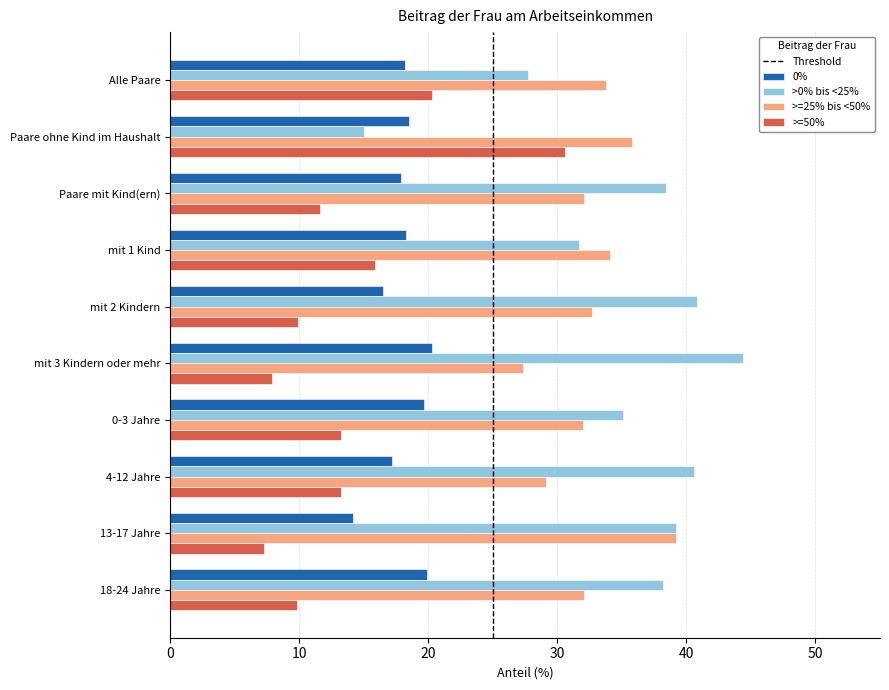

At how many categories does at least one series exceed 16?

10